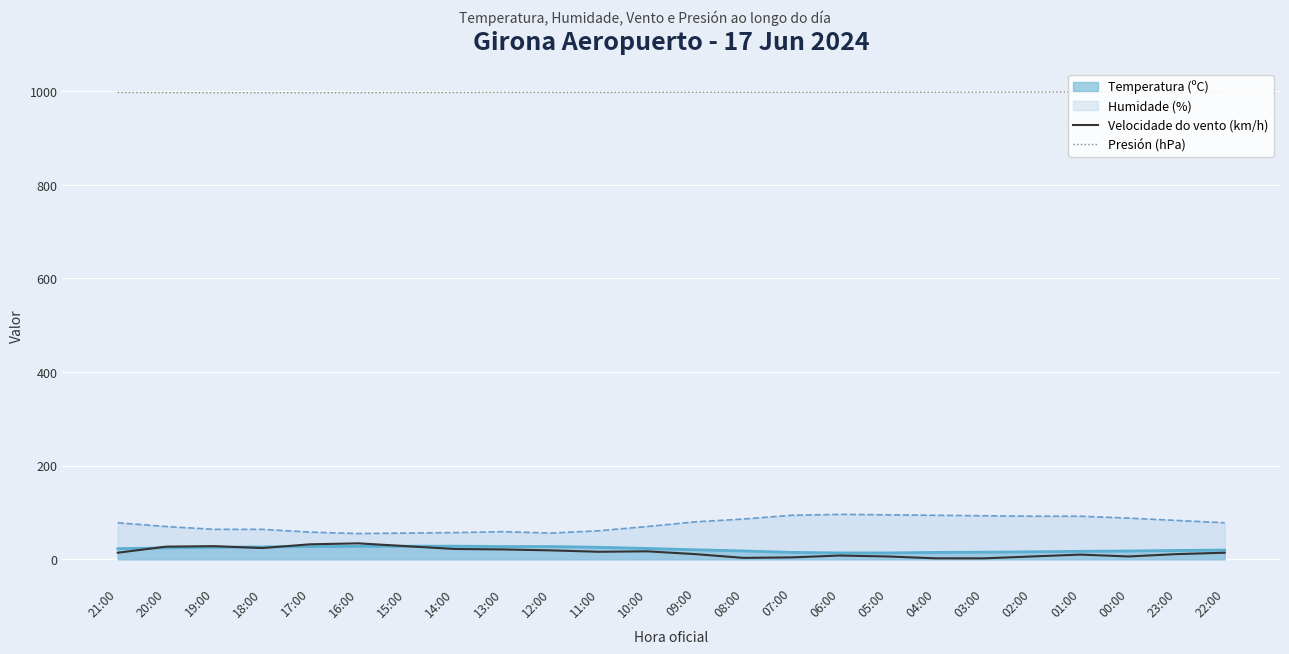

The Velocidade do vento (km/h) series shows 2.8 at 03:00. True or false?

False